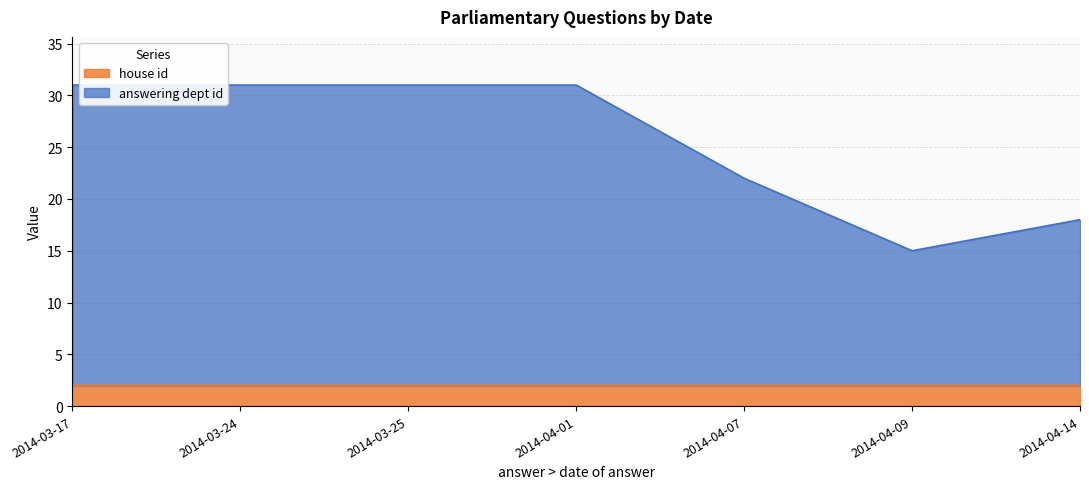

Does the chart display data point markers on the line(s)?

No